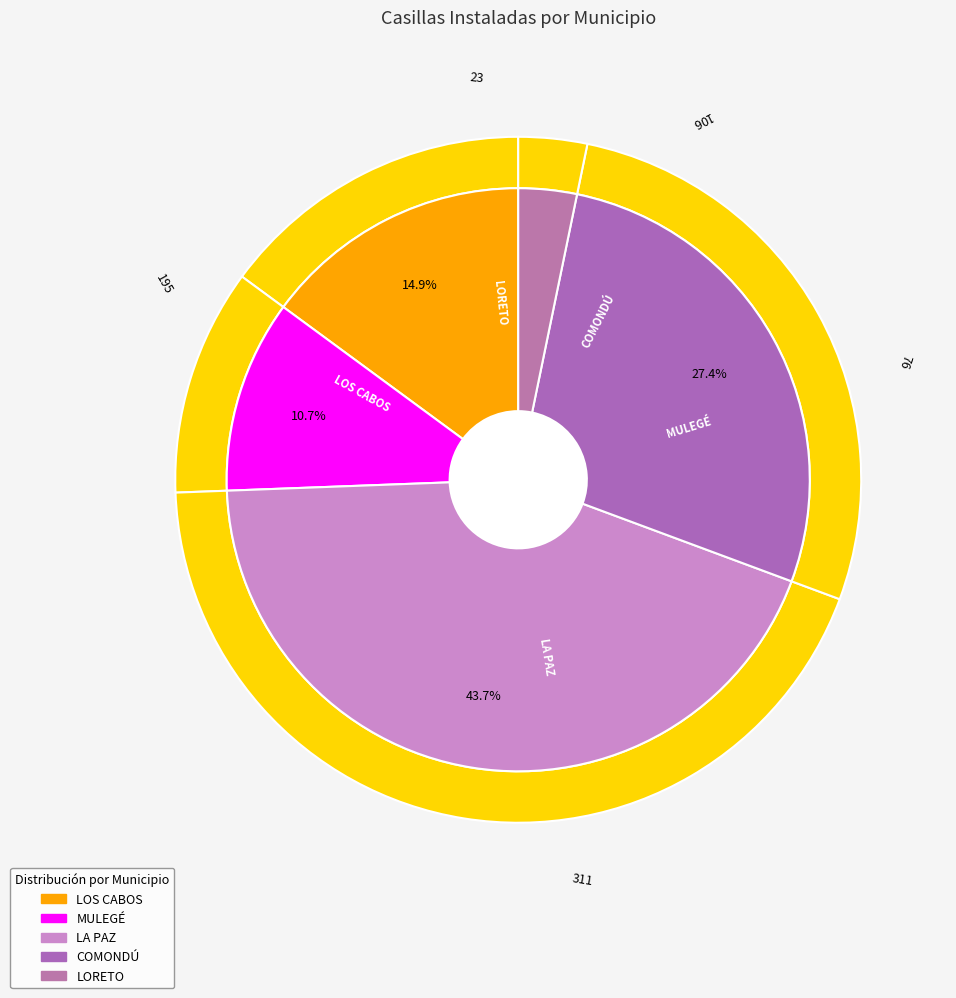

Does any single category account for the majority?

No